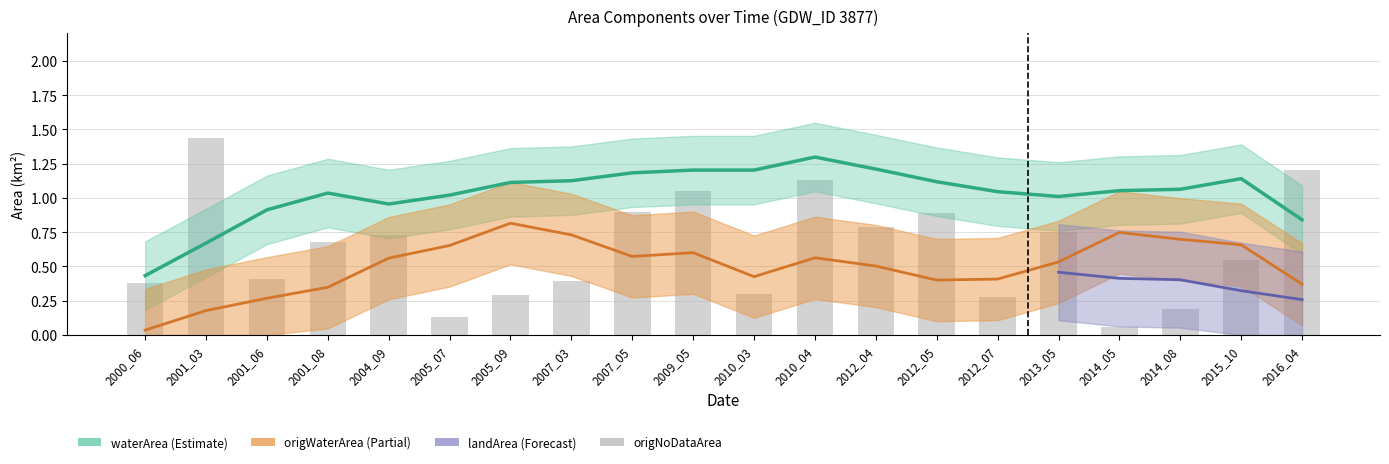

Between 2001_03 and 2001_06, which is larger?

2001_03